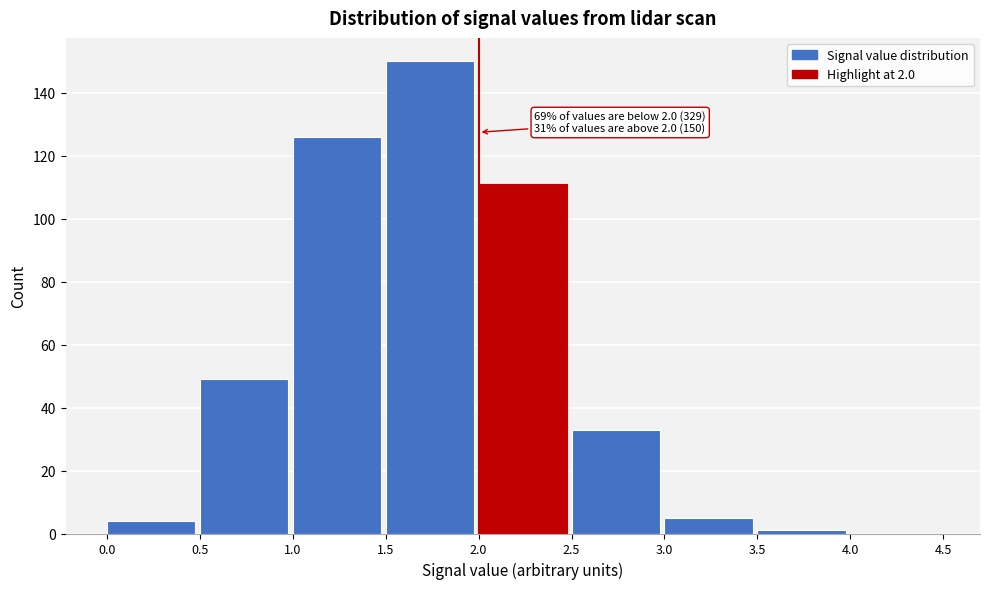

Which range on the x-axis has the tallest bar?

1.5 to 2.0